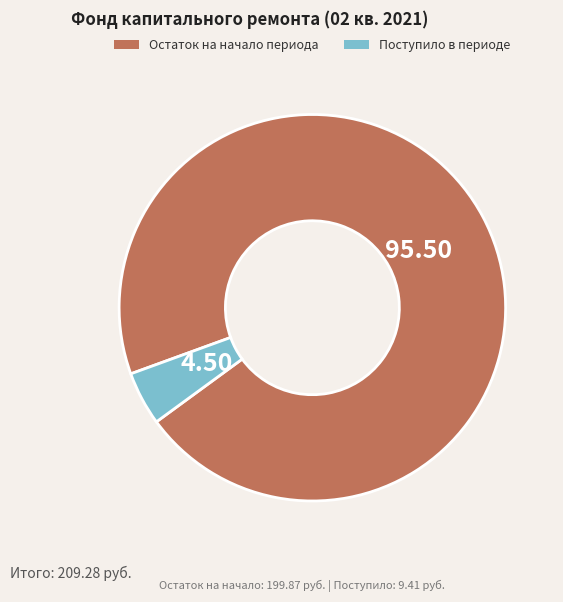

Is there any slice that represents more than half of the pie?

Yes